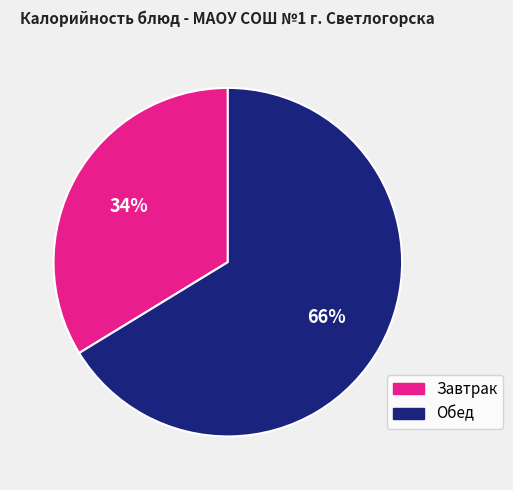

Which slice represents more than half of the pie?

Обед